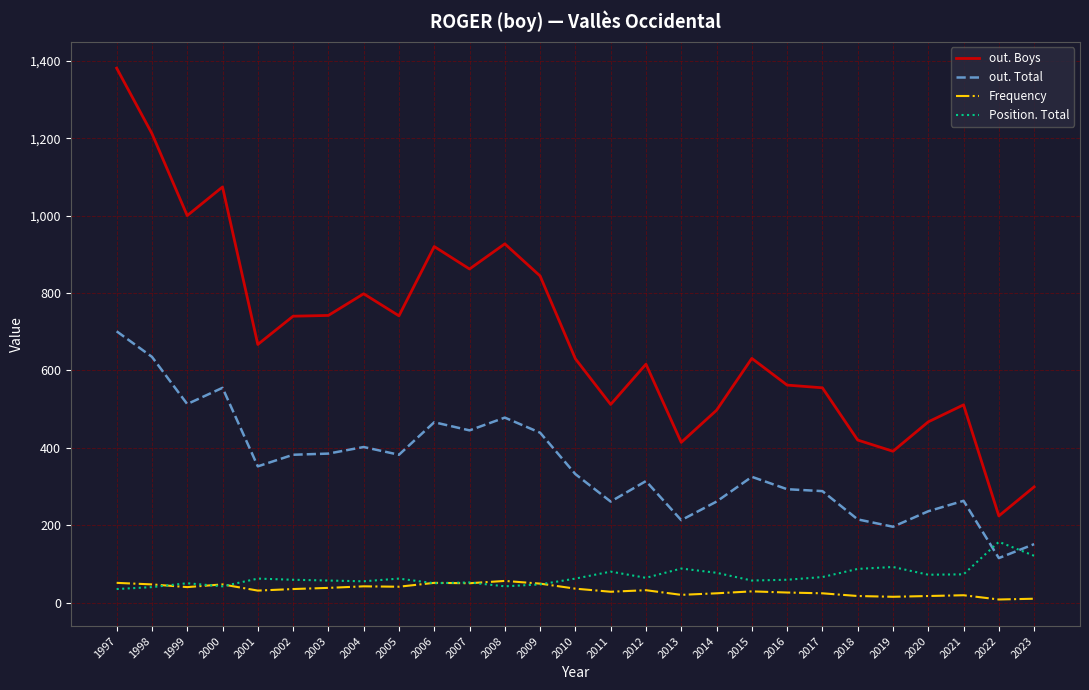

What is the average value of the out. Total series?

355